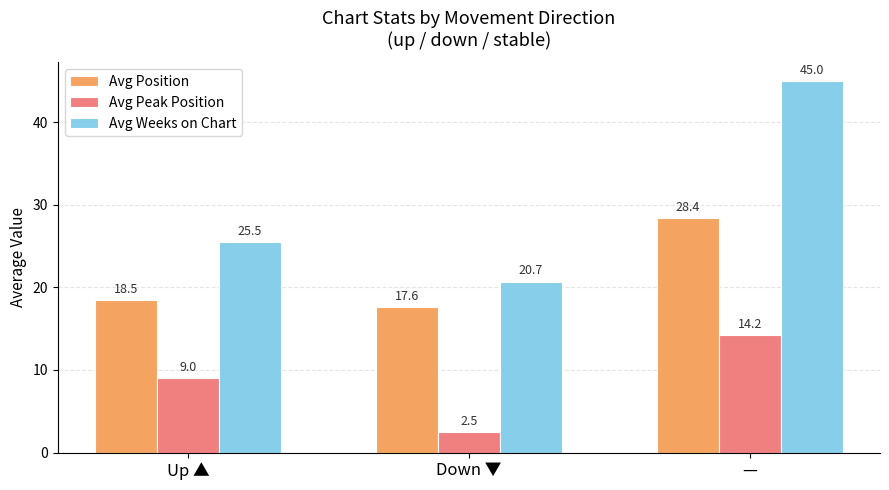

What is the difference between the second highest and minimum values in the Avg Weeks on Chart series?

4.8